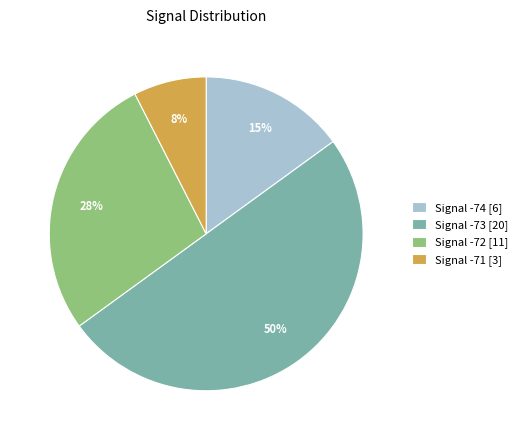

How many slices are in this pie chart?

4